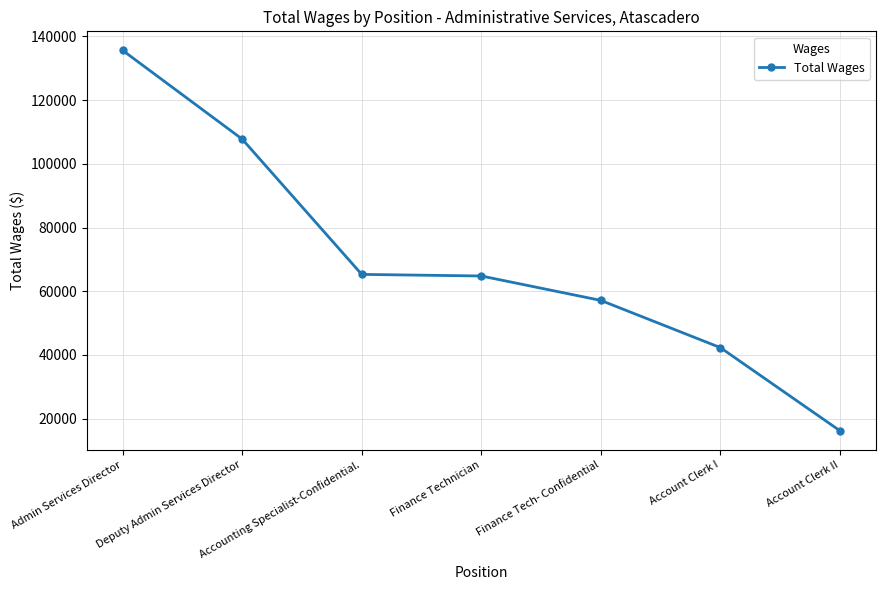

True or false: the data has more than 2 interior local peaks.

False